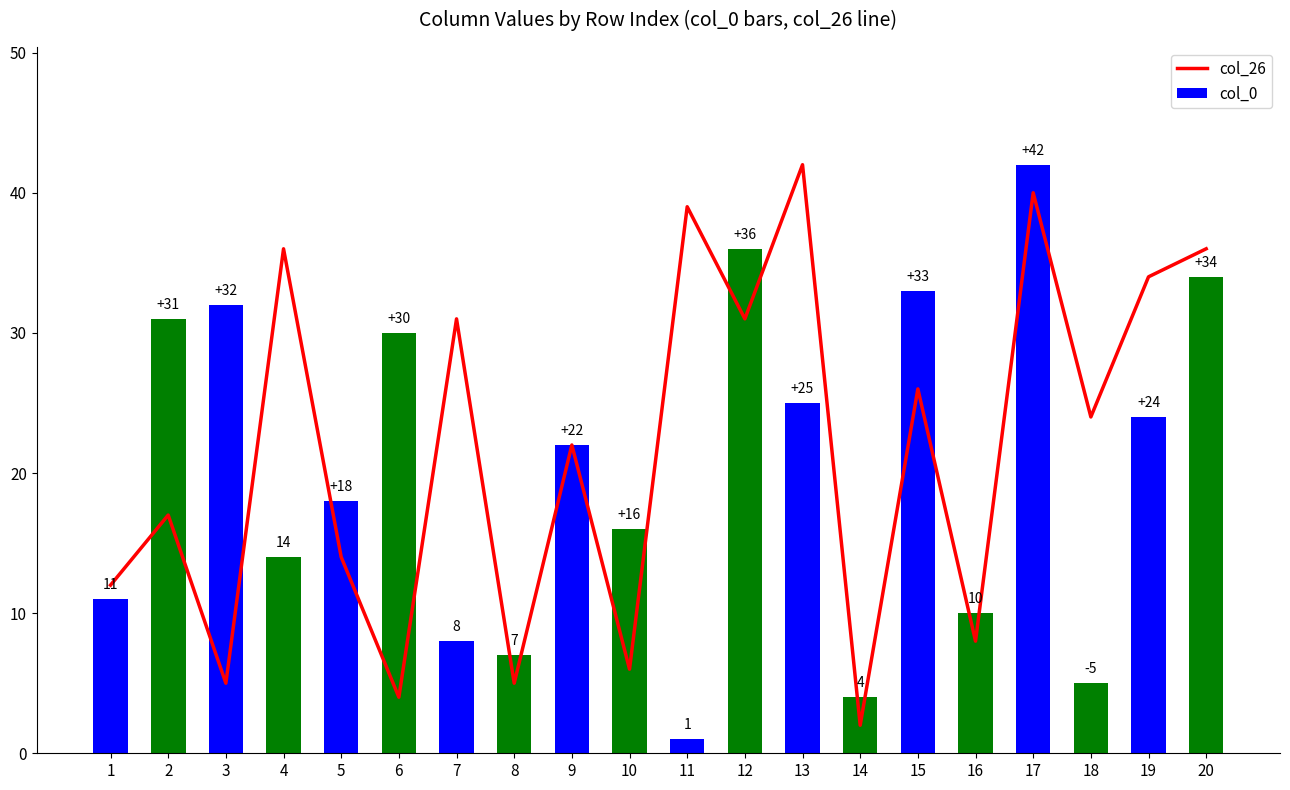

Which series has the widest spread of values?

col_0